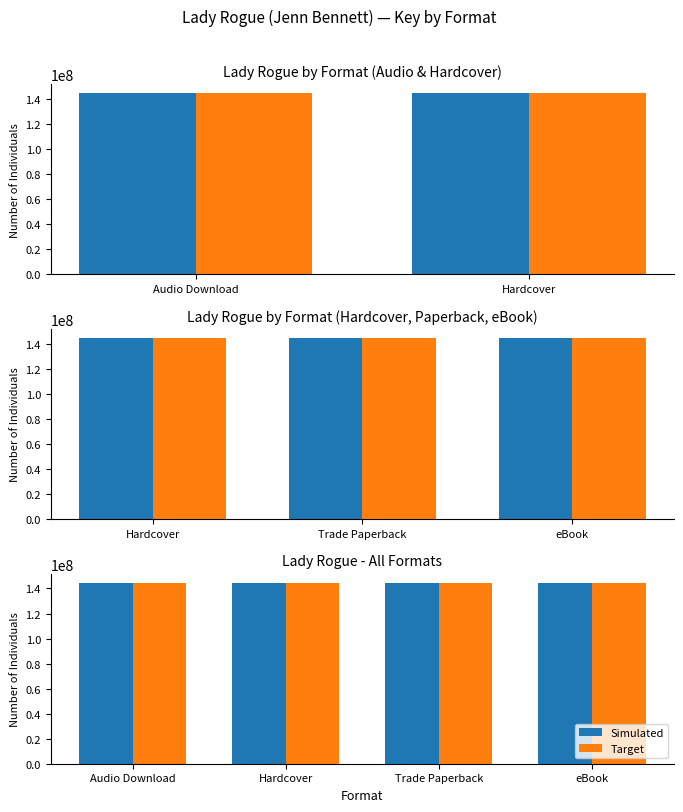

What is the sum of the Target values at eBook and Trade Paperback?

289001176